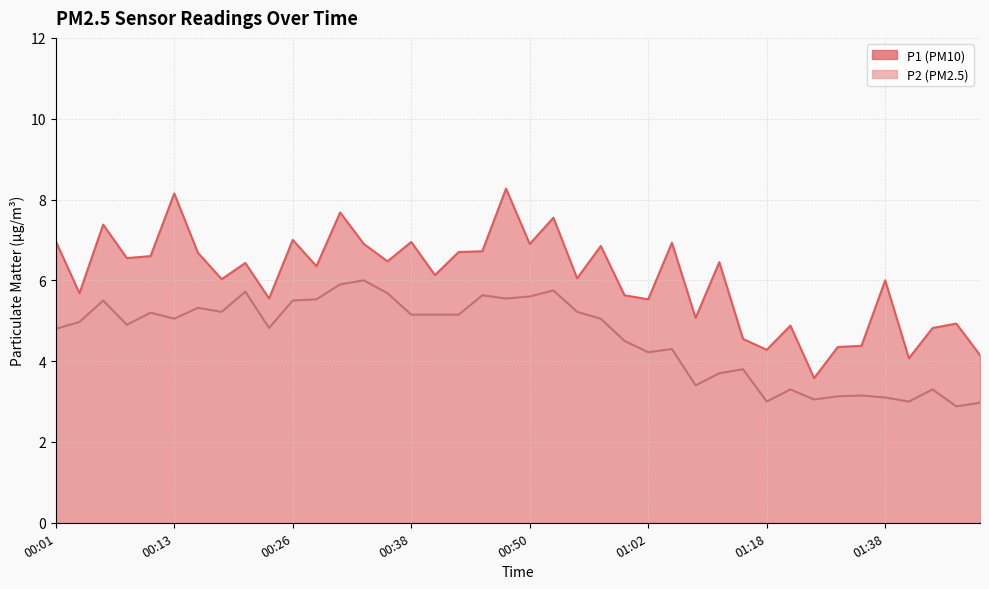

What is the label of the 22nd point from the right?

00:45